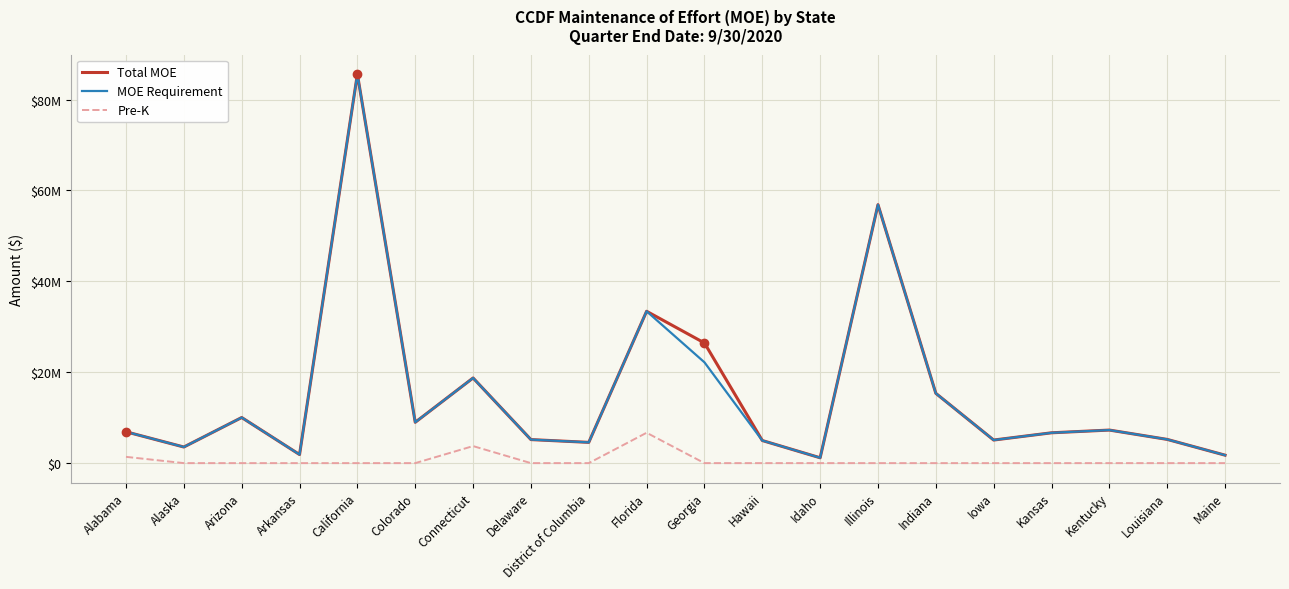

True or false: Total MOE and MOE Requirement cross at least once.

False